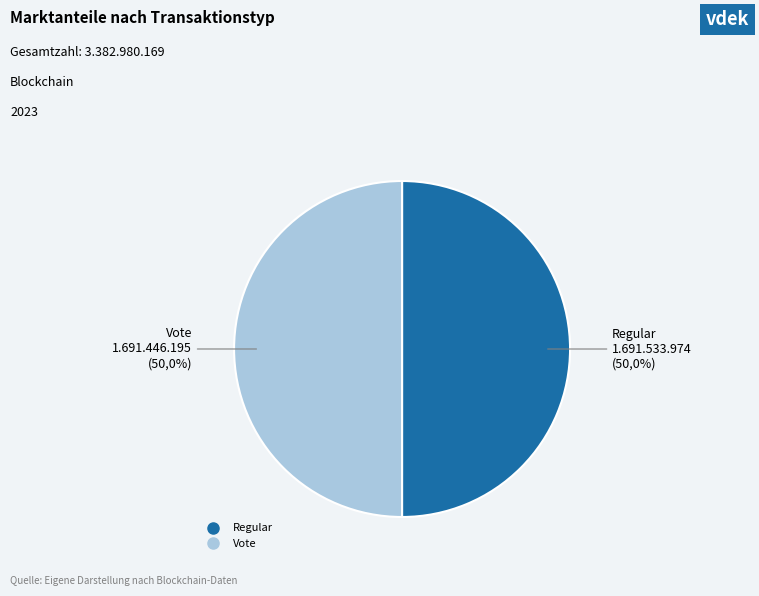

How many segments does this pie chart have?

2